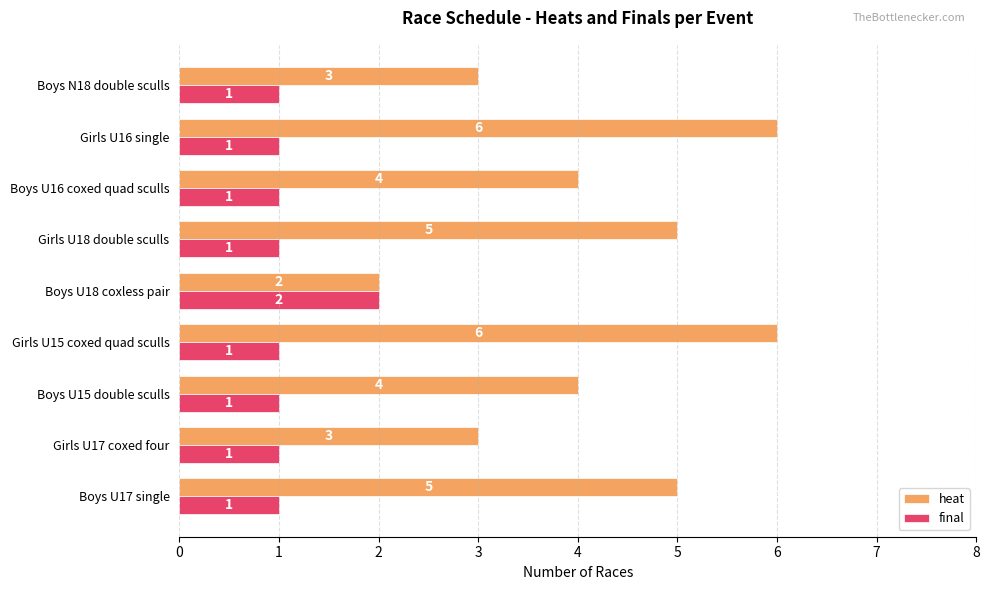

Which series has the largest total across all categories?

heat